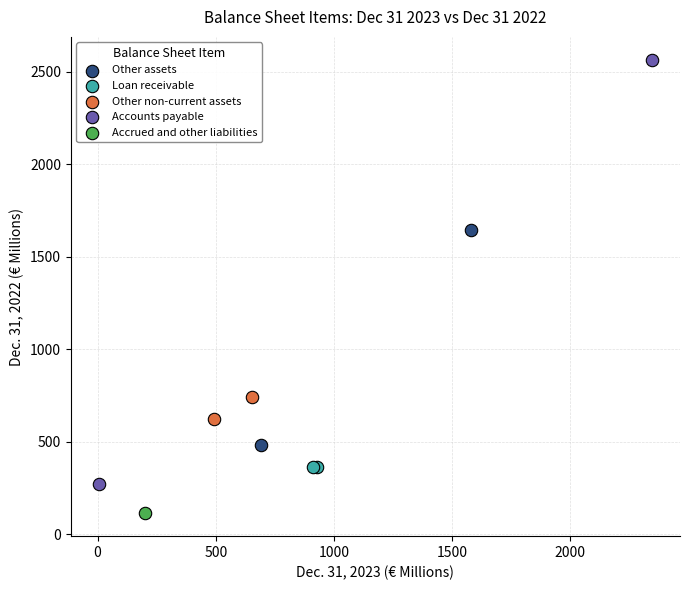

What are all the series names shown in the legend?

Other assets, Loan receivable, Other non-current assets, Accounts payable, Accrued and other liabilities